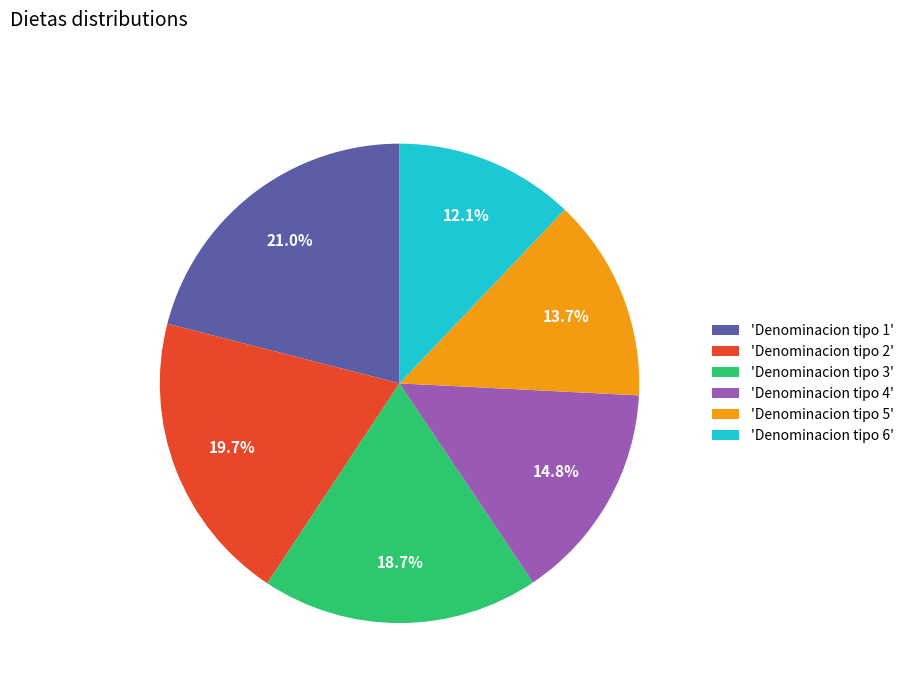

What percentage is NOT represented by 'Denominacion tipo 1'?

79.0%